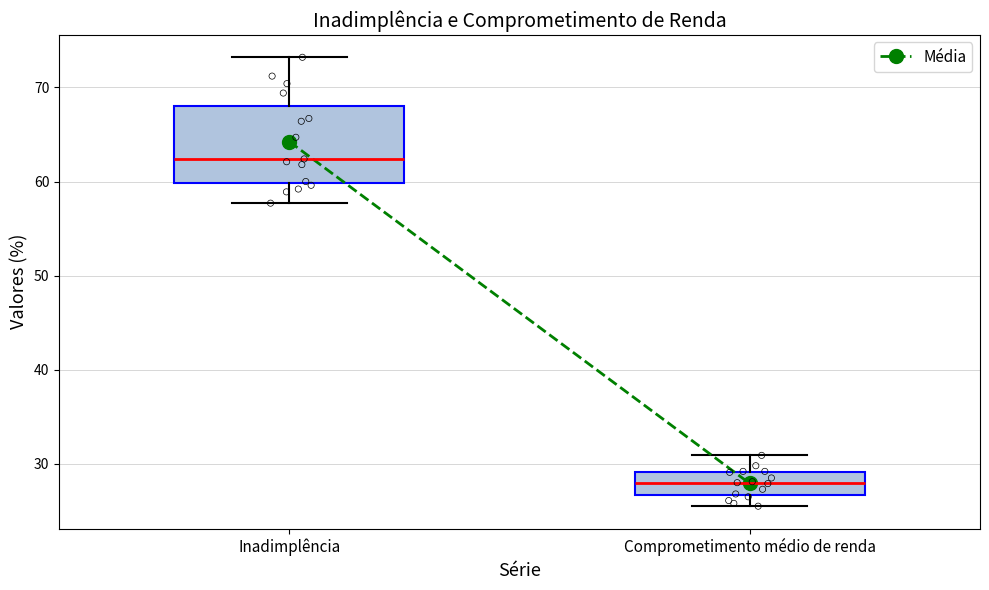

Reading left to right, transcribe this box plot: for each box, give where its median line is, the range the box spans, and where its two whiskers end, as read against the y-axis. The values are not printed on the chart, so give them approximately, as read against the axis.

Inadimplência: median 62, box 60 to 68, whiskers 58 to 73
Comprometimento médio de renda: median 28, box 27 to 29, whiskers 26 to 31